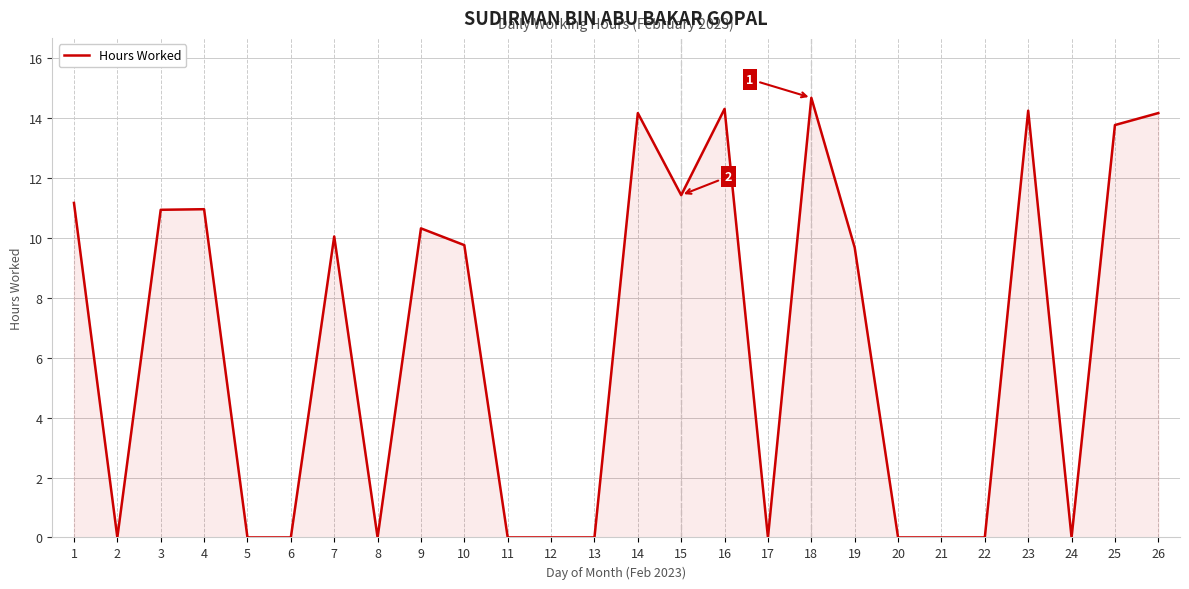

The chart shows a value of 5.4 at 9. True or false?

False